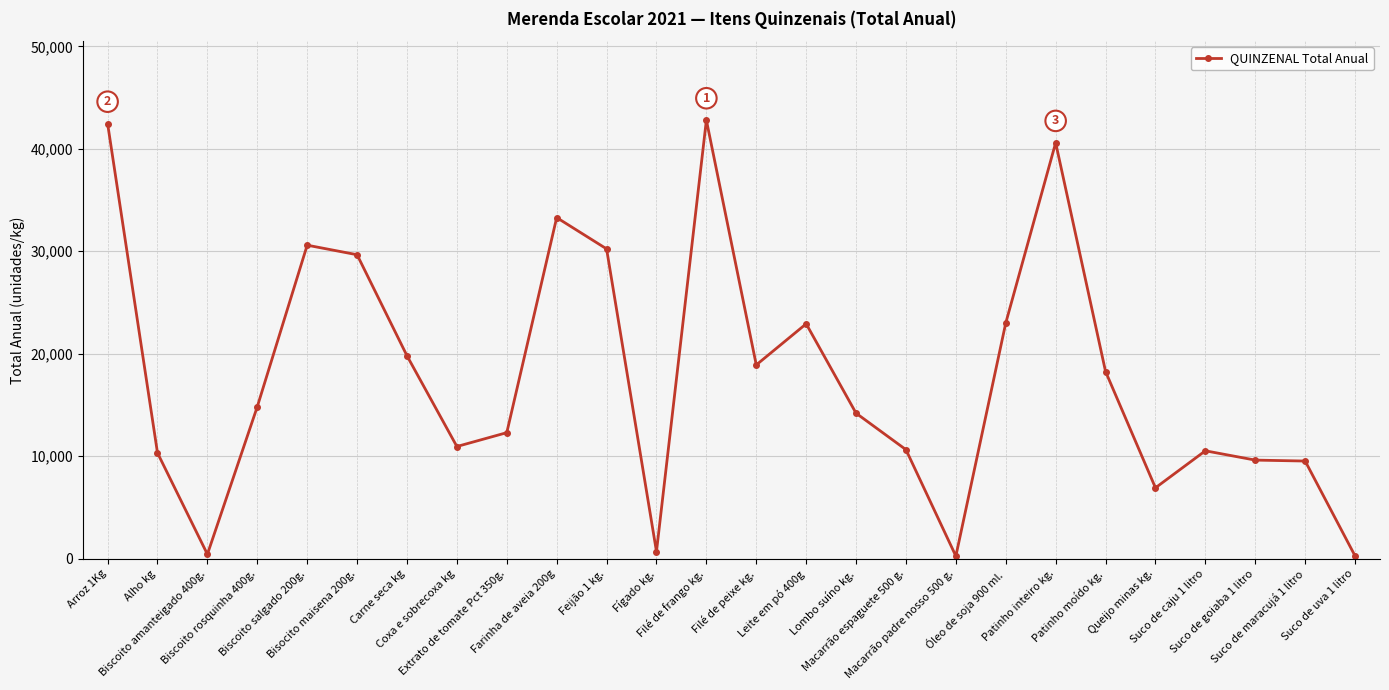

How many distinct data groups are displayed?

1